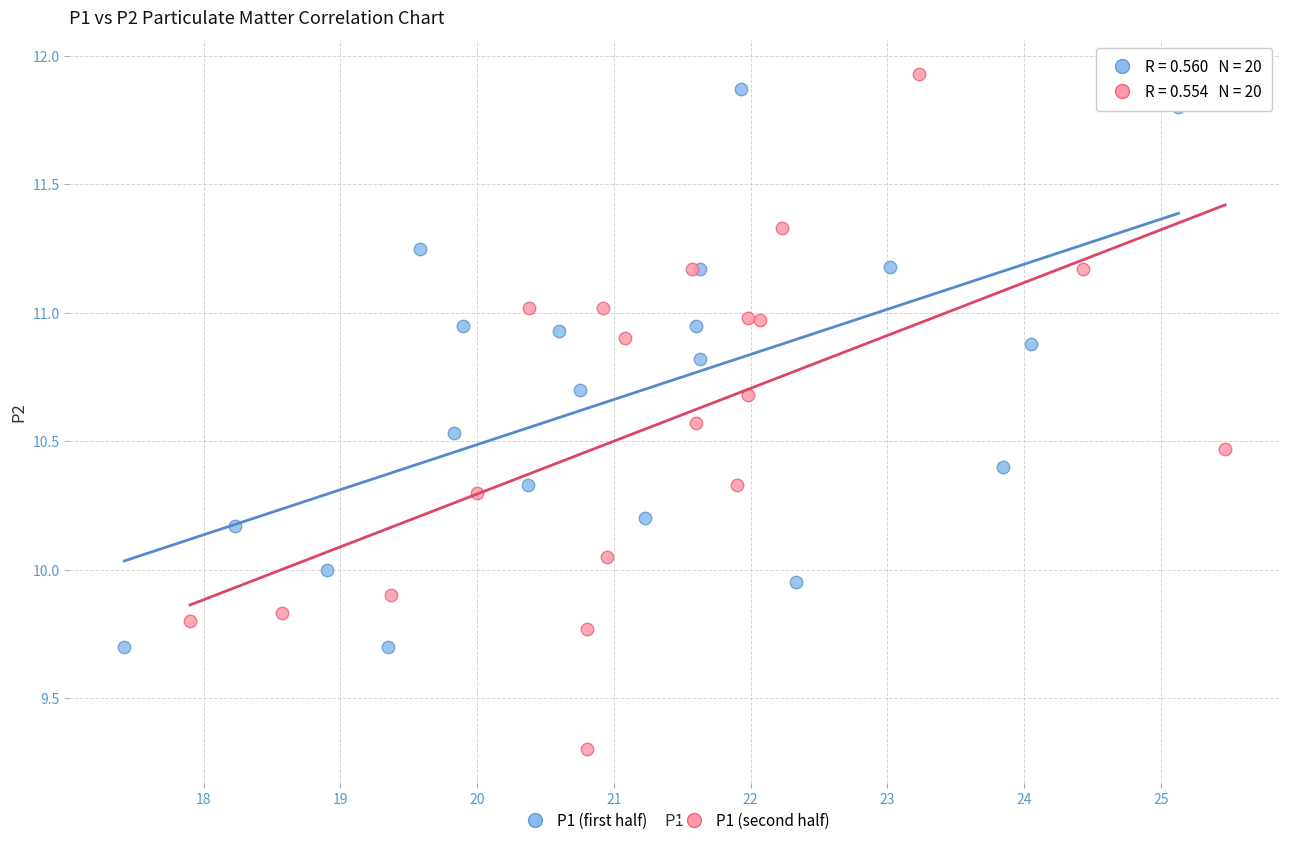

Which series contains the lowest Y value?

P1 (second half)